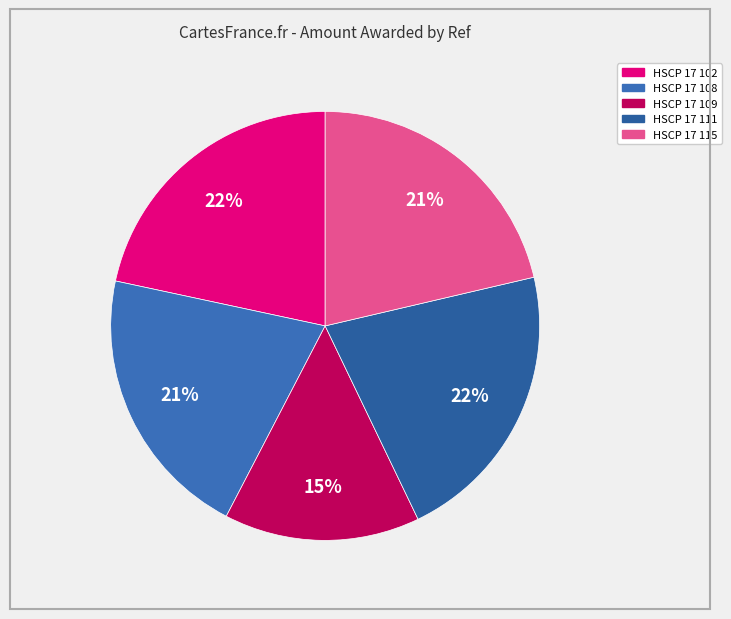

To the nearest percent, what is the combined percentage of HSCP 17 115 and HSCP 17 102?

43%